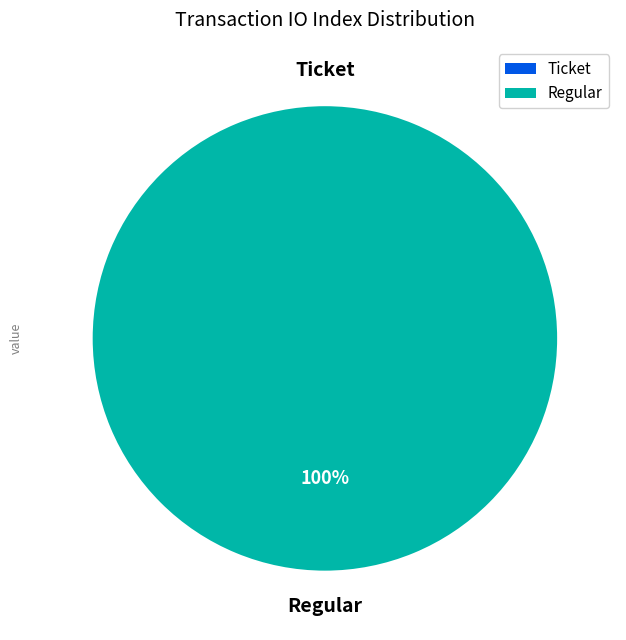

What is the majority slice?

Regular